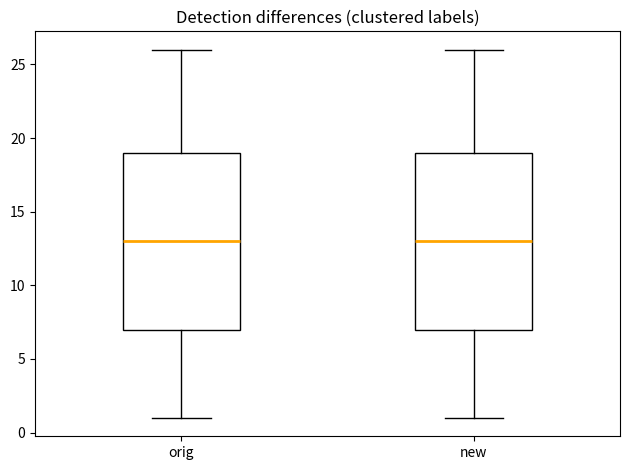

Where does the lower whisker of the box for new end on the y-axis? The values are not printed on the chart, so give them approximately, as read against the axis.

1